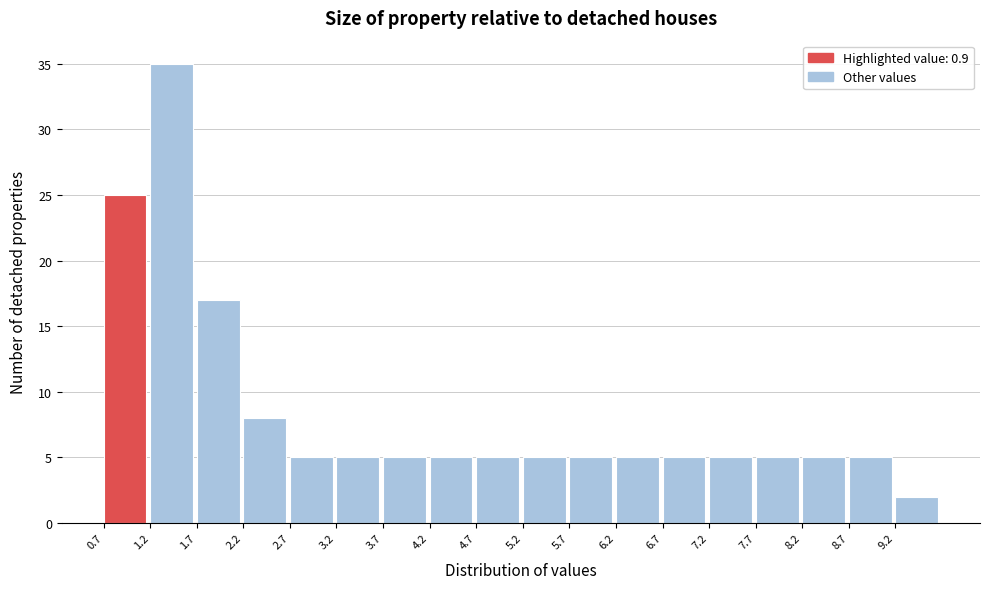

What is the height of the bar covering 1.7 to 2.2 on the x-axis? The values are not printed on the chart, so give them approximately, as read against the axis.

17